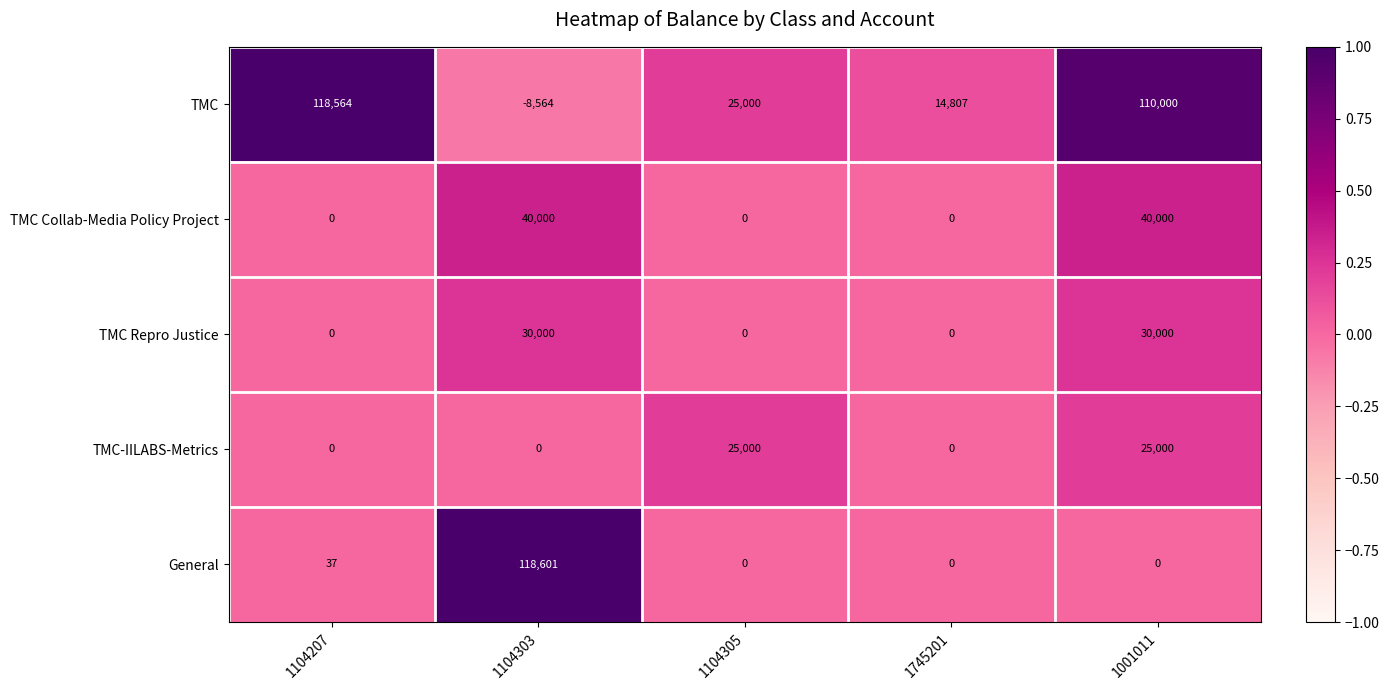

The value of TMC-IILABS-Metrics at 1104305 is 43936. True or false?

False